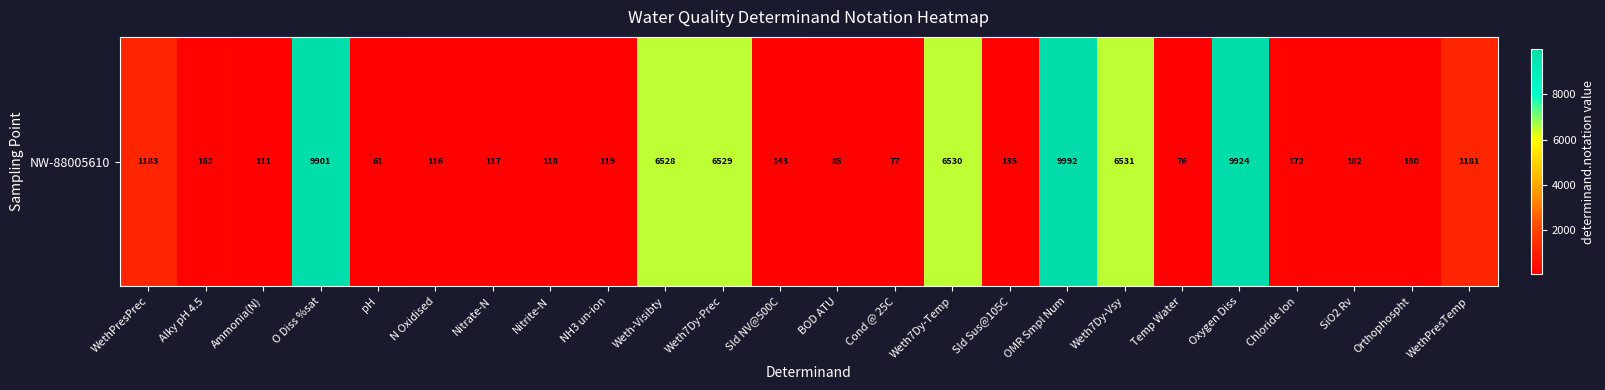

What is the smallest value displayed?

61